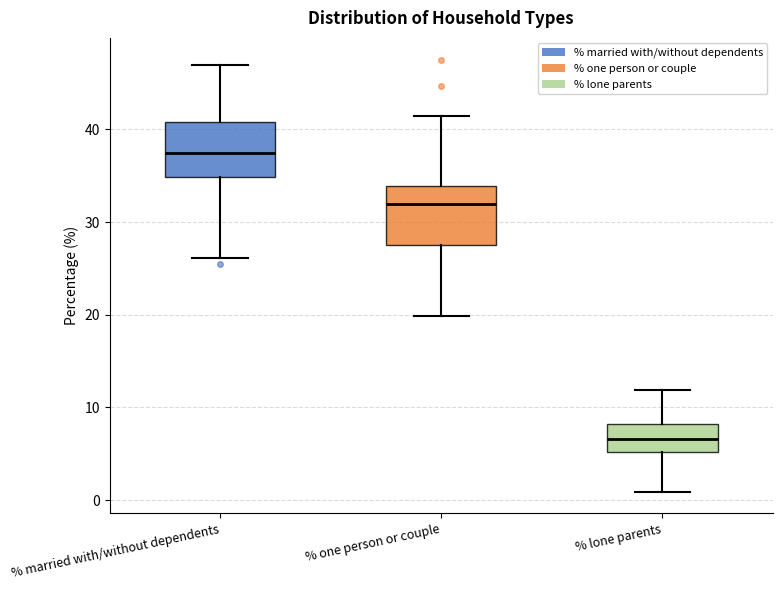

Which box has the lowest median line?

% lone parents